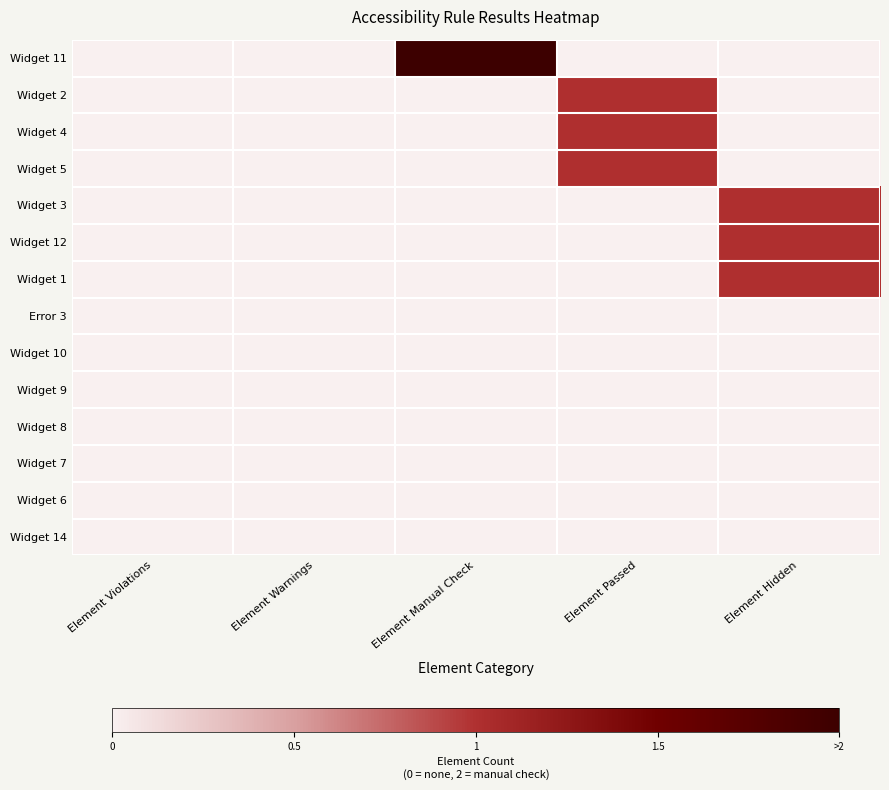

Count the number of categories in the chart.

5